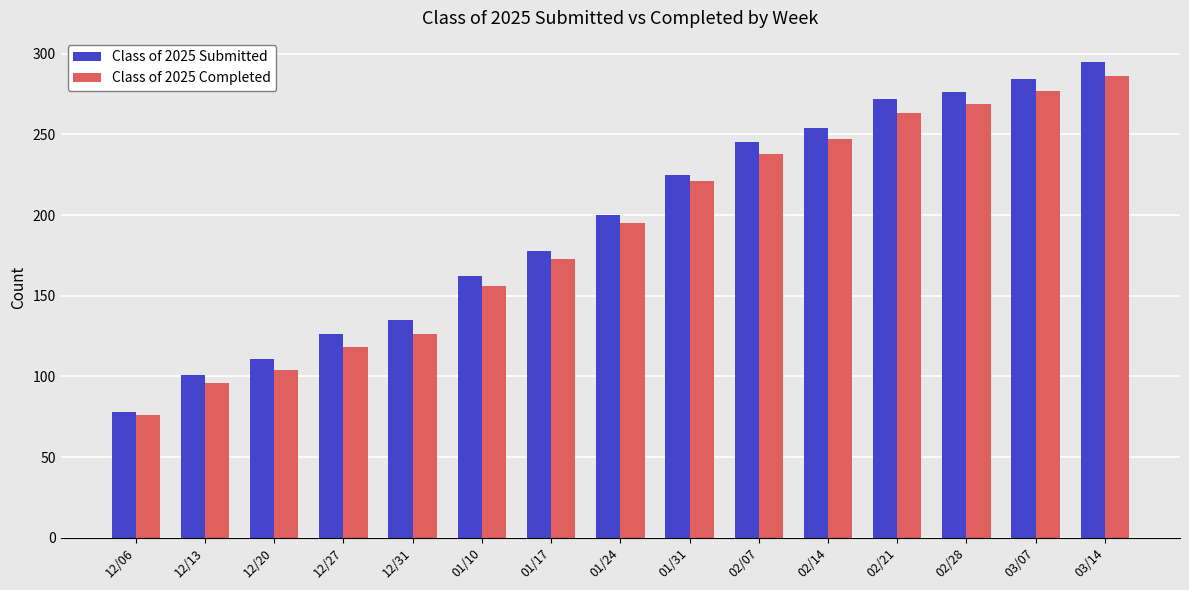

Reading left to right, transcribe all the data shown in this chart.

Class of 2025 Submitted: 78	101	111	126	135	162	178	200	225	245	254	272	276	284	295
Class of 2025 Completed: 76	96	104	118	126	156	173	195	221	238	247	263	269	277	286